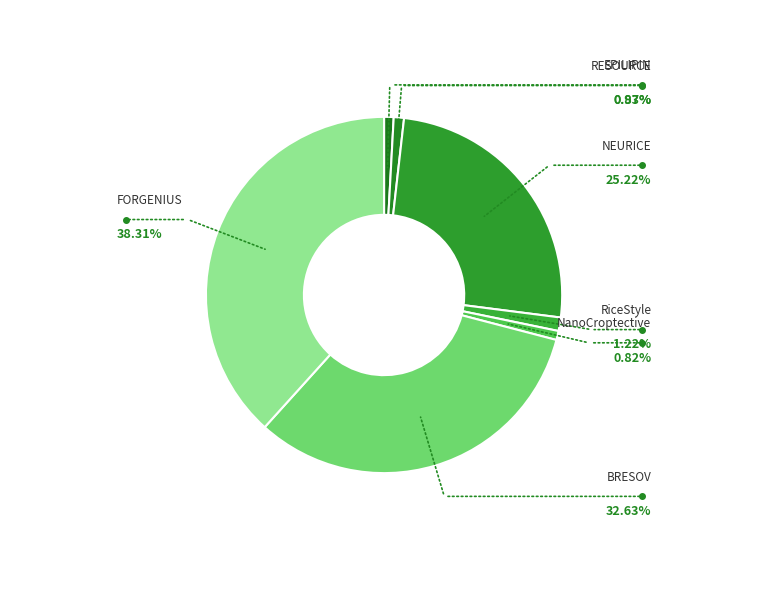

To the nearest percent, what portion does FORGENIUS represent?

38%